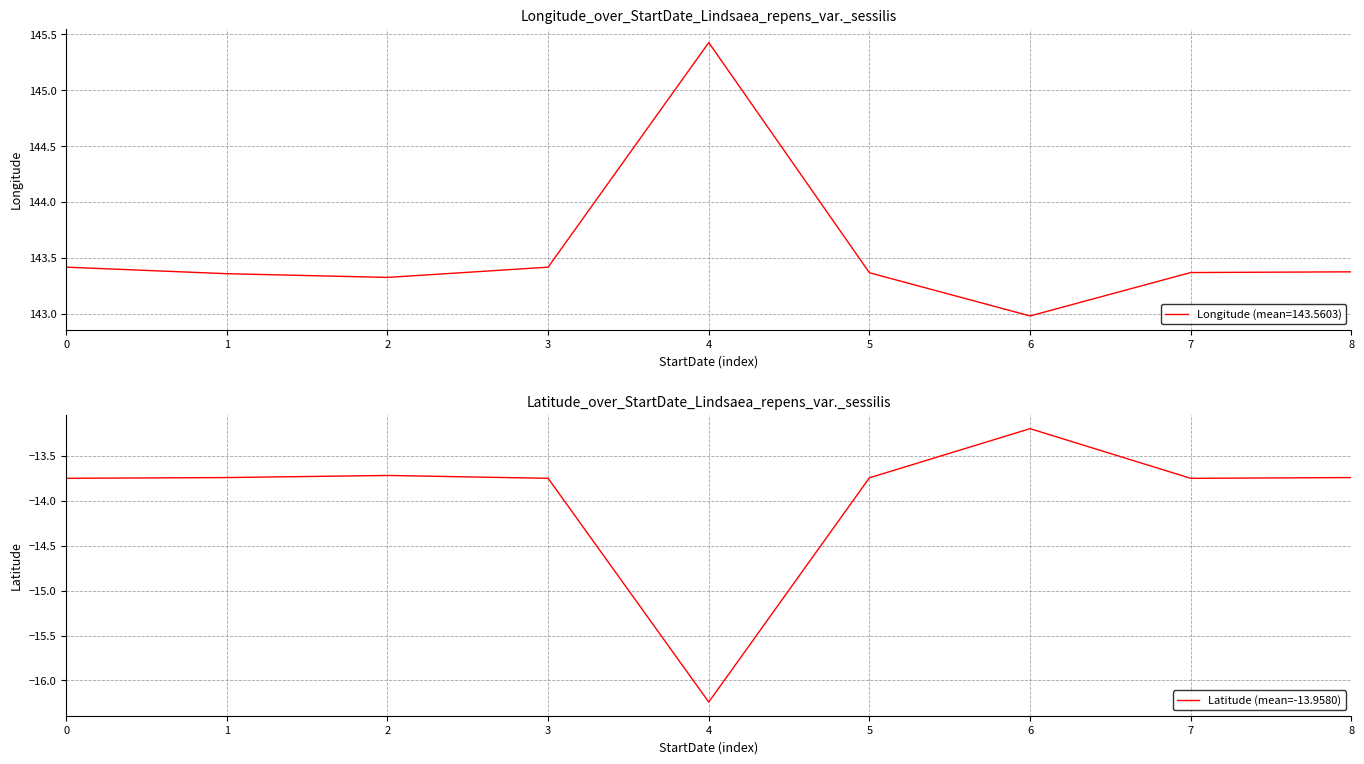

True or false: the data shows -16.2 at 4.

True